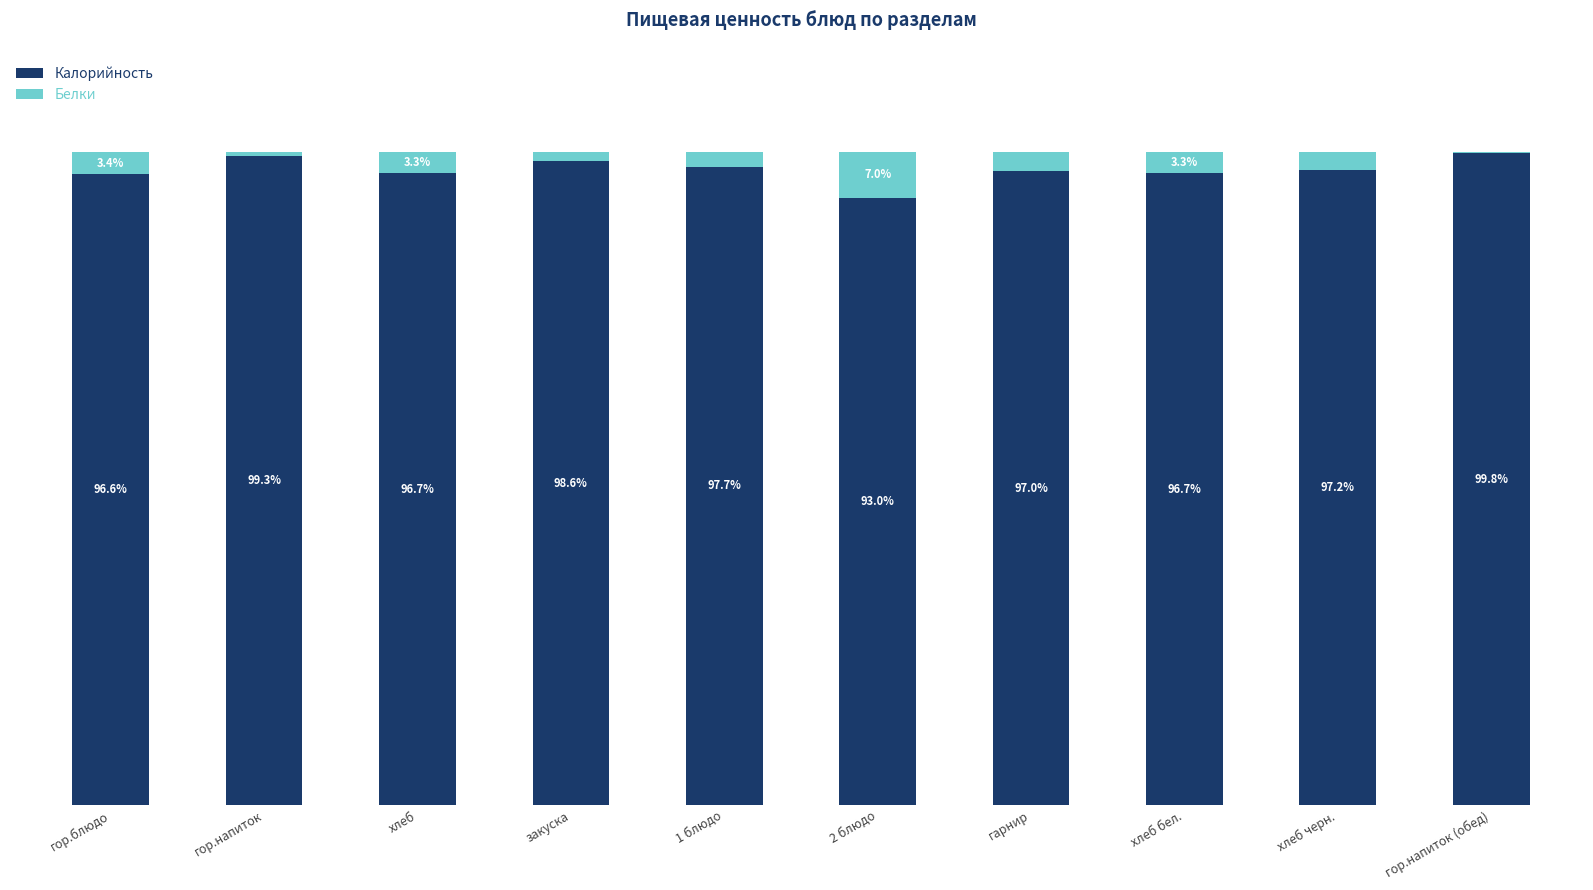

Which category has the highest value in the Калорийность series?

гор.напиток (обед)